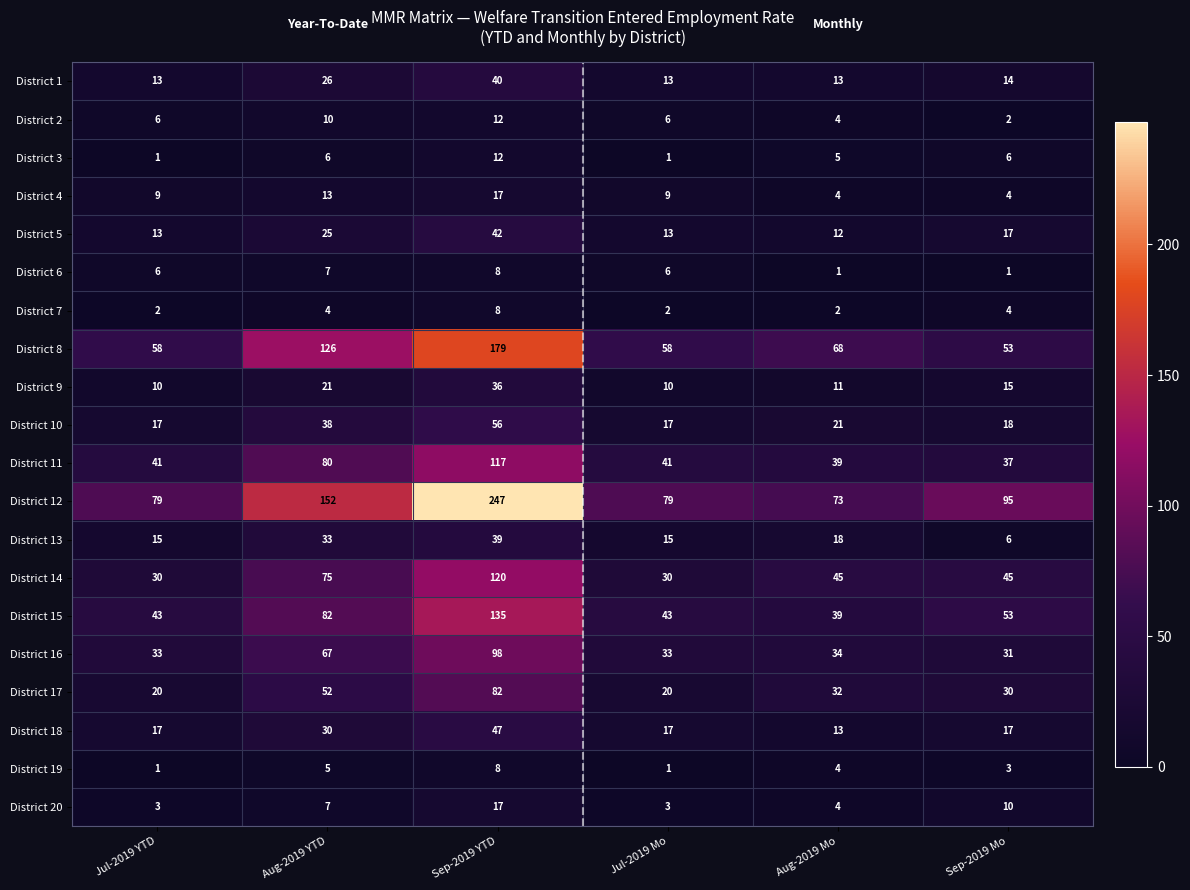

Where is District 13 nearest to the value 22?

Aug-2019 Mo